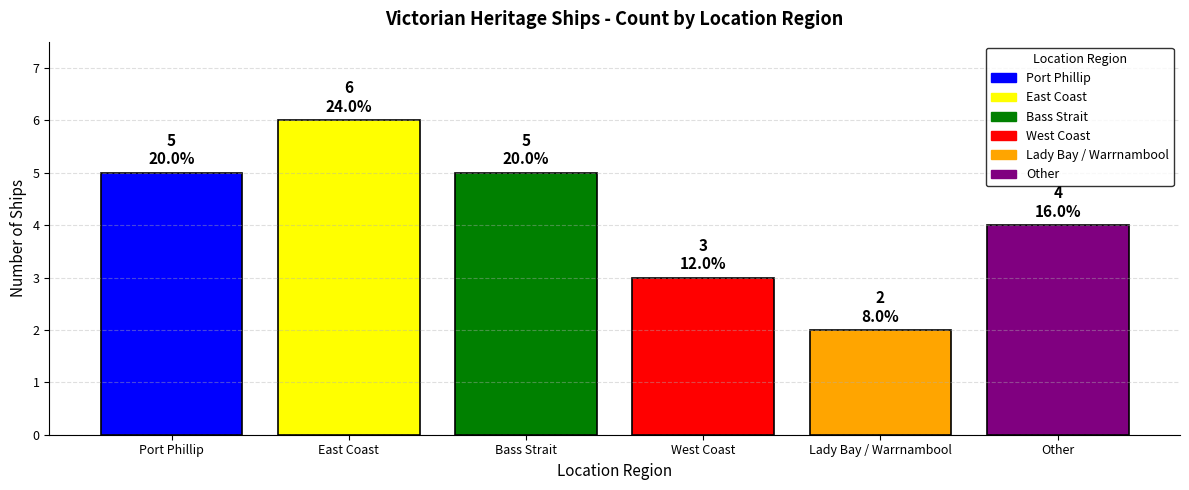

Count the number of data series in this chart.

1